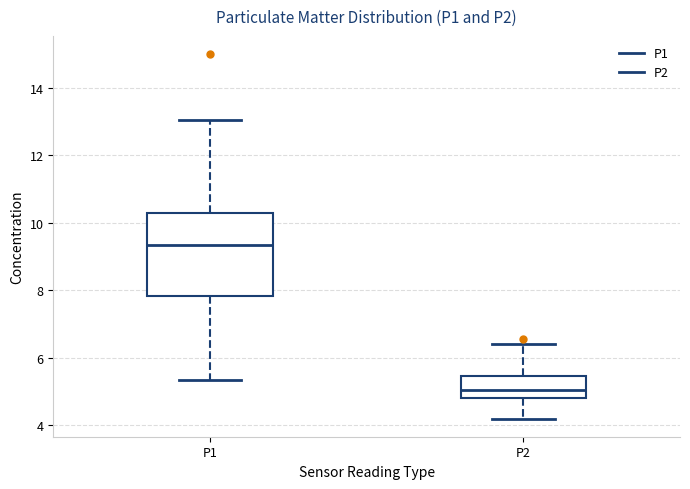

Where is the lower edge of the box for P2 on the y-axis? The values are not printed on the chart, so give them approximately, as read against the axis.

4.8